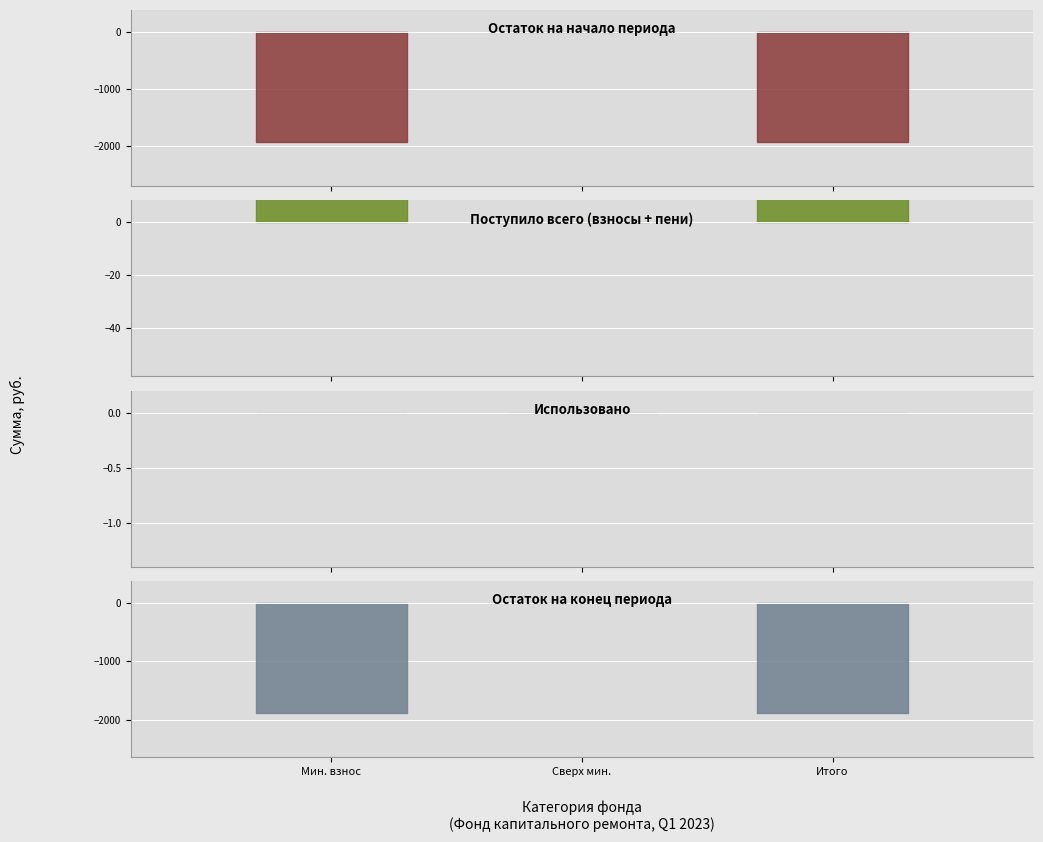

At Итого фонд, list the series in order from largest to smallest.

Поступило всего, в т.ч. взносов, в т.ч. пеней, Использовано, Остаток на конец периода, Остаток на начало периода